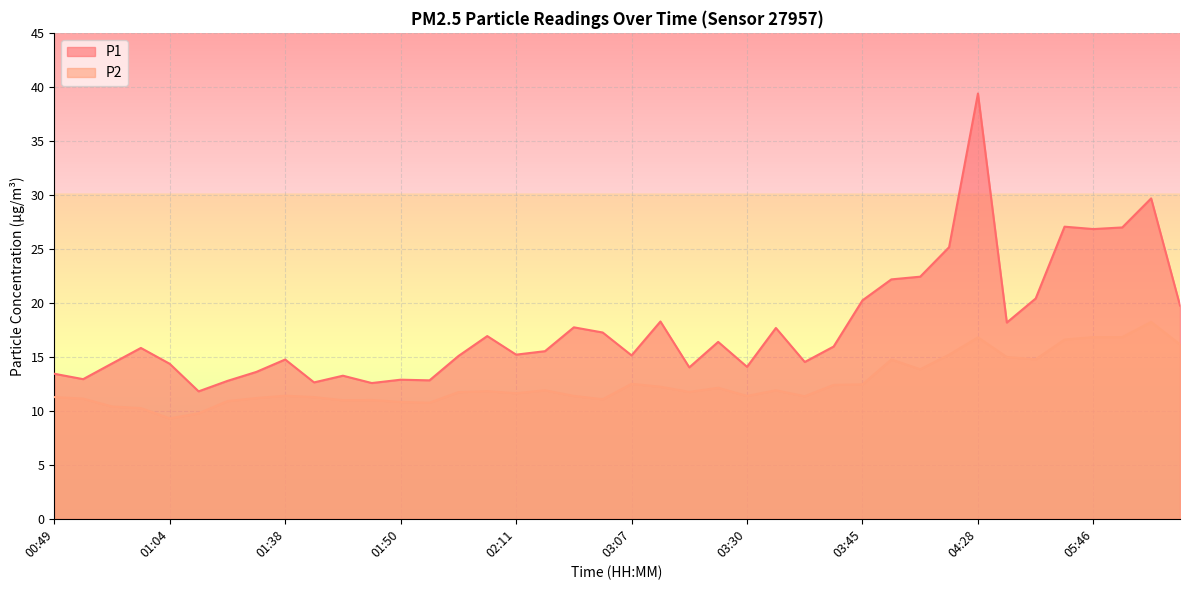

At which label does P2 first exceed 11?

00:49